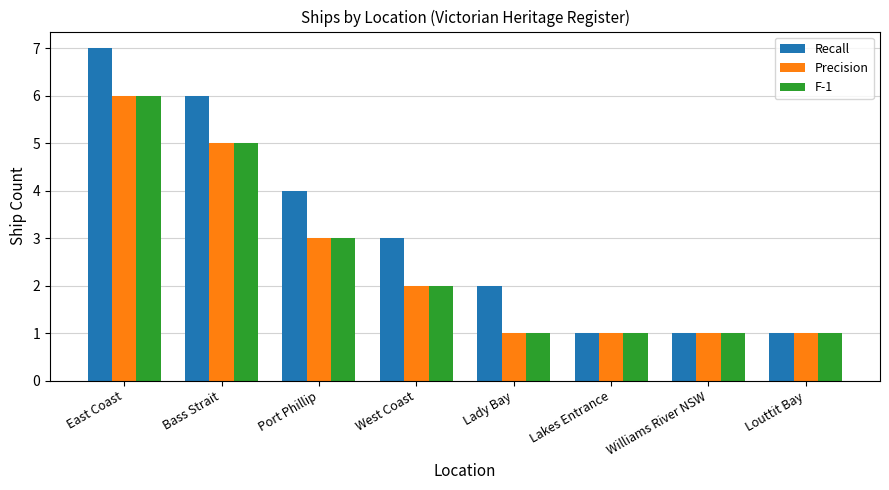

True or false: F-1 has a value of 6 at East Coast.

True